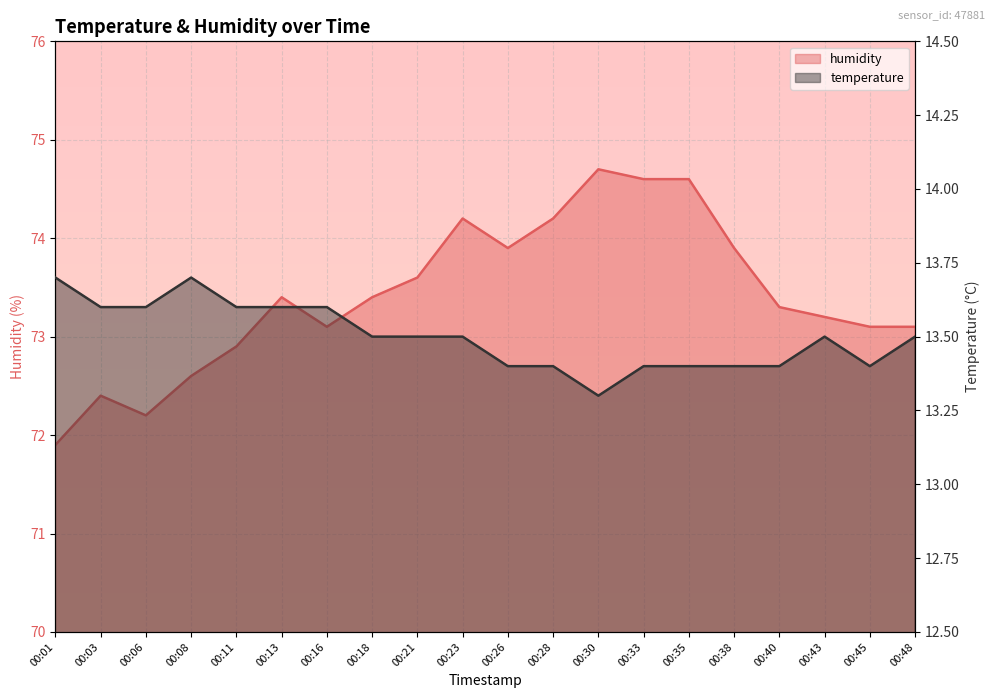

True or false: humidity has more than 1 interior local peaks.

True